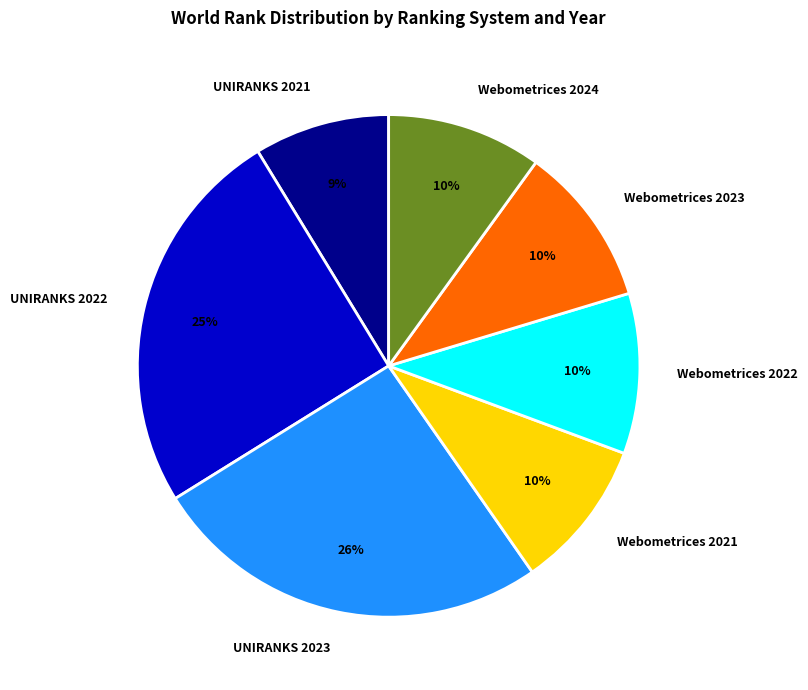

Do Webometrices 2022 and Webometrices 2023 together represent more than half of the pie?

No